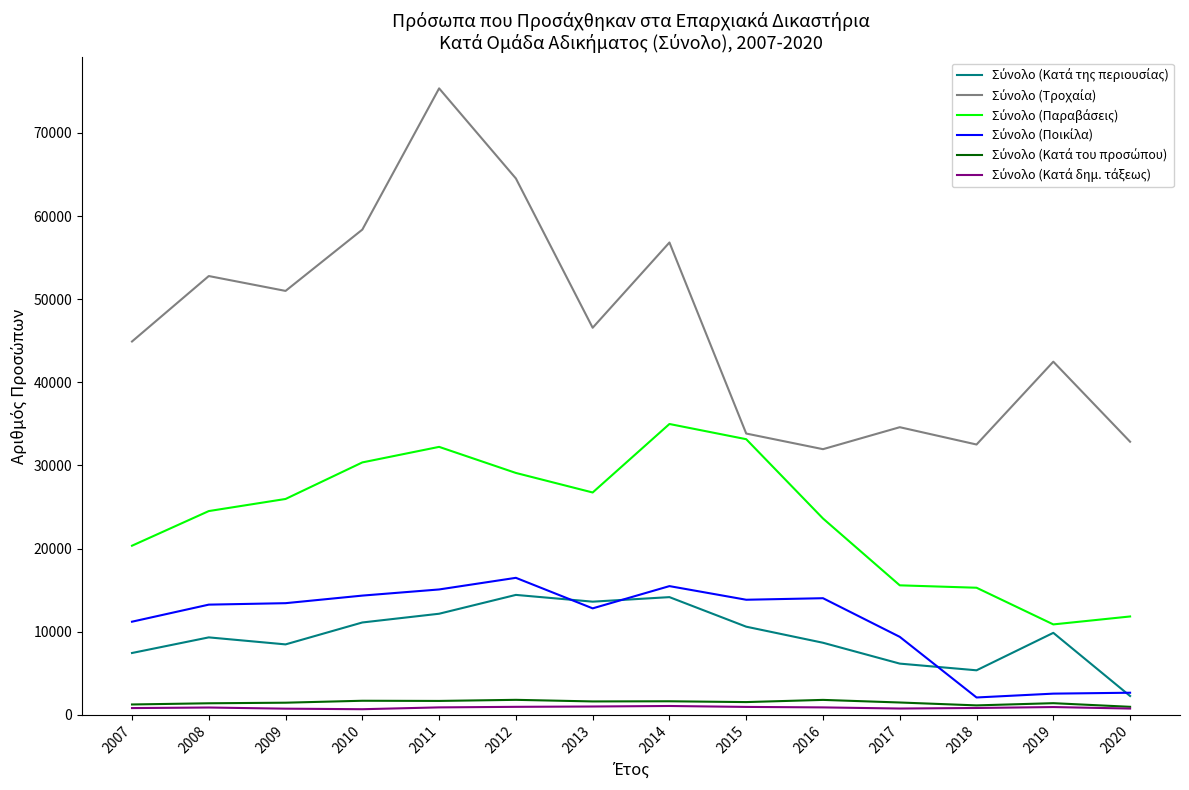

At which category is the sum across all series the highest?

2011